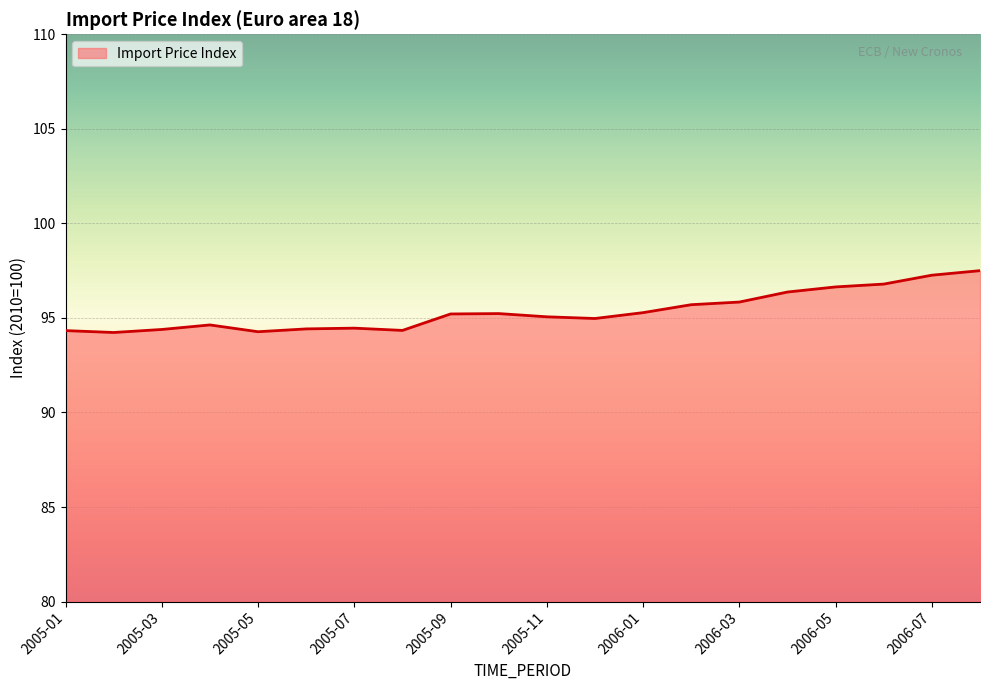

What is the greatest value displayed?

97.5